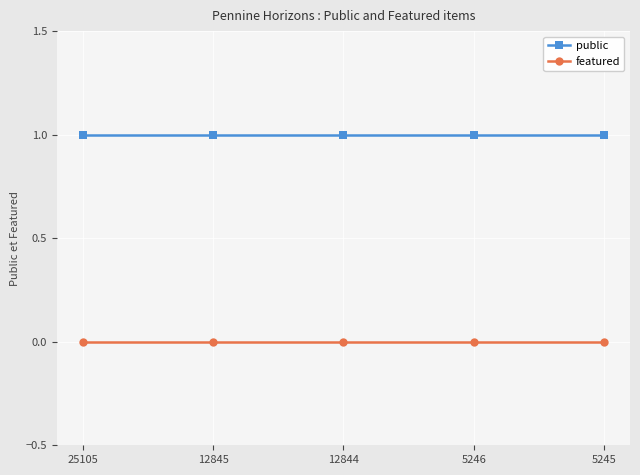

True or false: featured has more than 2 interior local peaks.

False